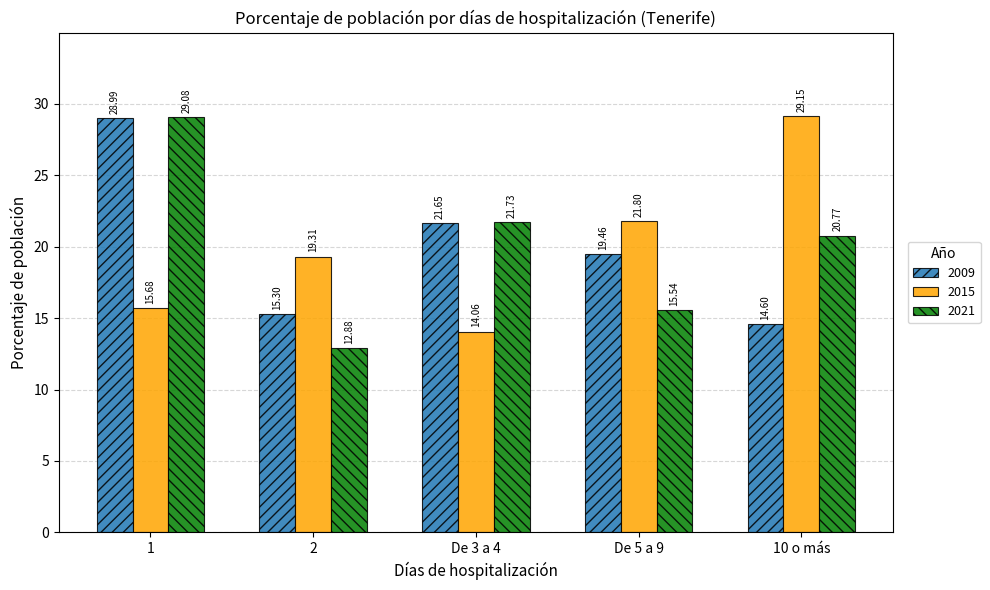

Where is 2009 nearest to the value 21?

De 3 a 4